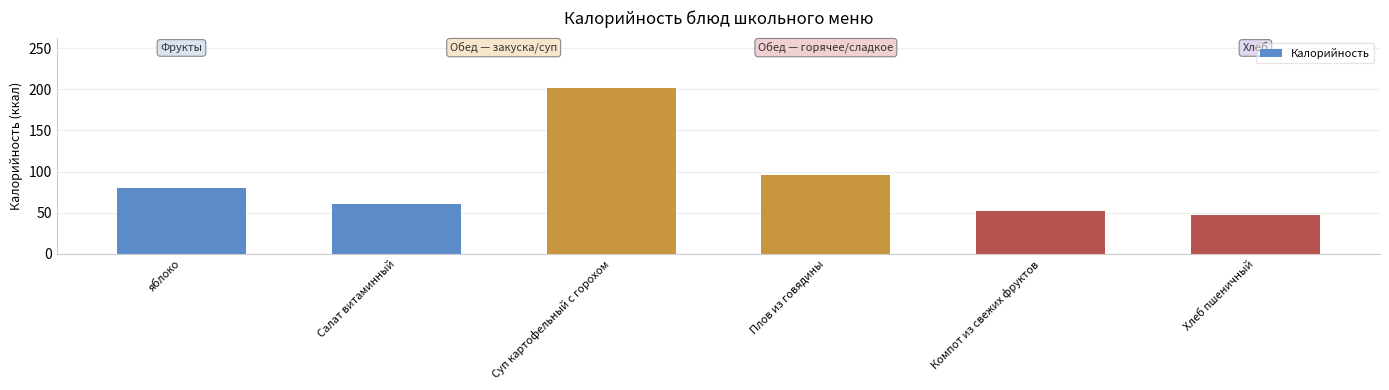

Between яблоко and Салат витаминный, which is larger?

яблоко